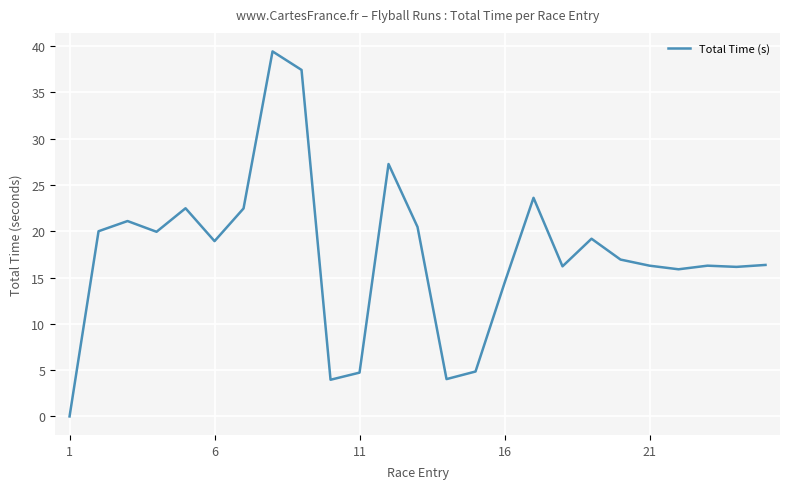

What is the greatest value displayed?

39.4